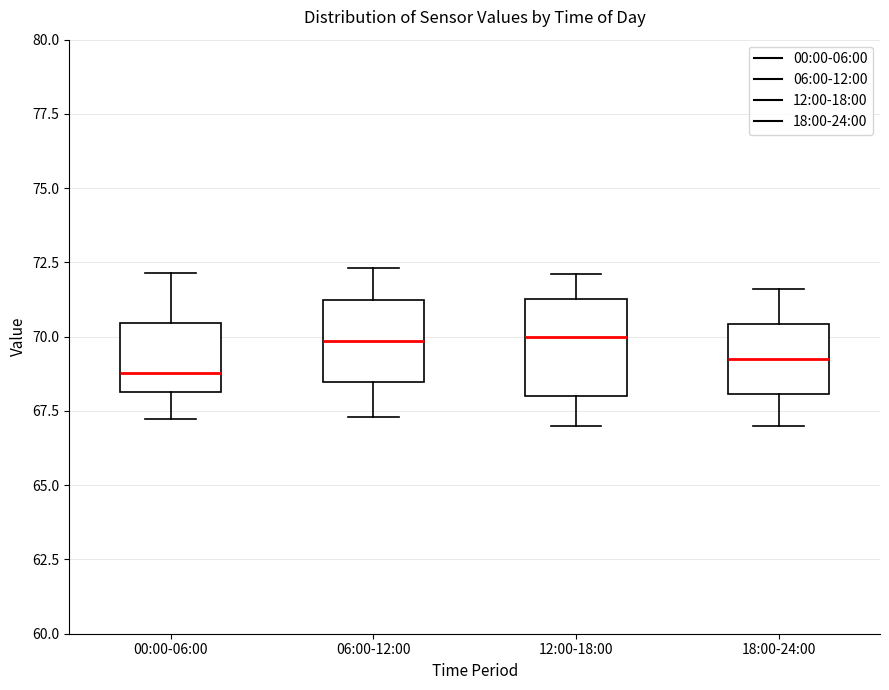

Where does the lower whisker of the box for 00:00-06:00 end on the y-axis? The values are not printed on the chart, so give them approximately, as read against the axis.

67.0